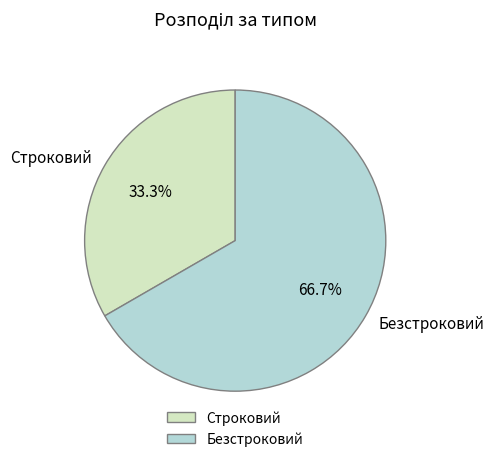

Which category has the biggest portion of the pie?

Безстроковий